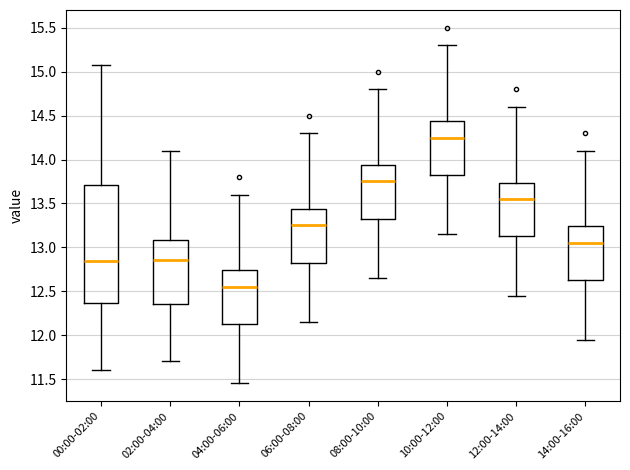

Where does the lower whisker of the box for 10:00-12:00 end on the y-axis? The values are not printed on the chart, so give them approximately, as read against the axis.

13.15